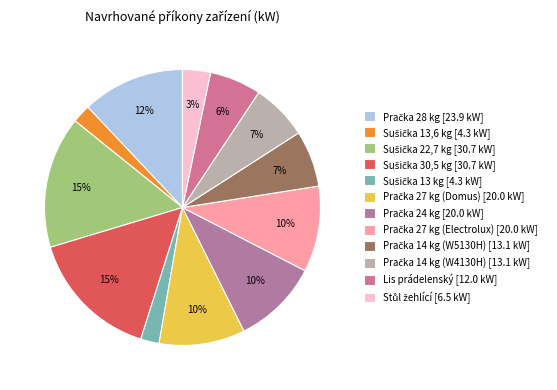

Count the number of slices in the pie.

12